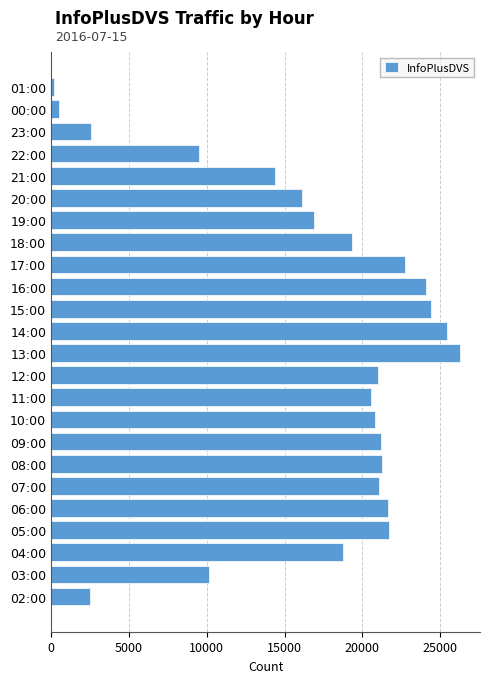

What is the difference between the second highest and second lowest values?

24988